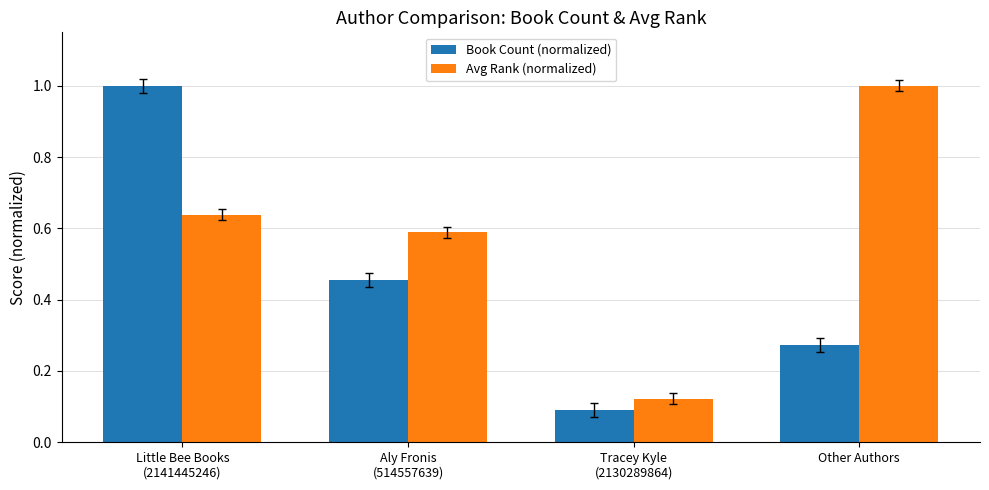

What position from the left is Other Authors?

4